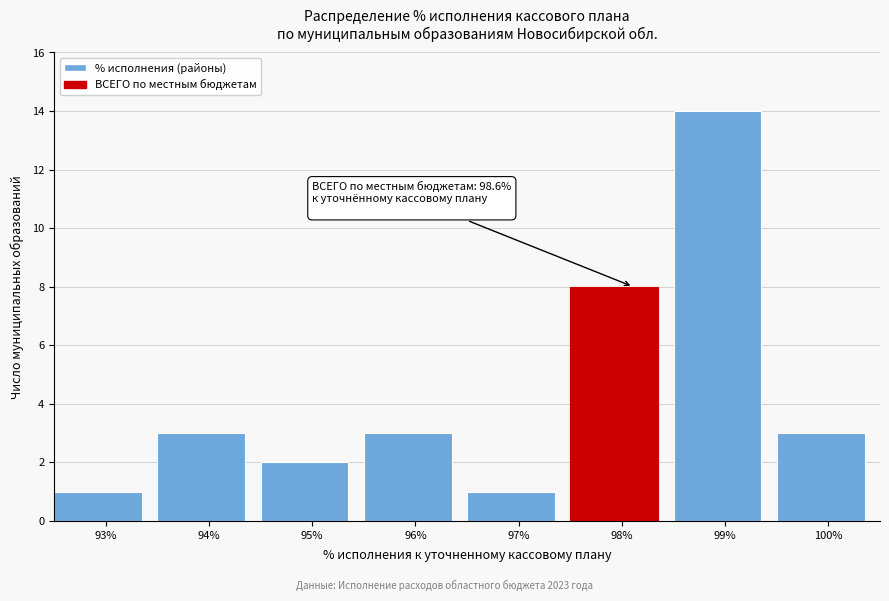

Reading left to right, what are all the values shown in this chart?

1	3	2	3	1	8	14	3